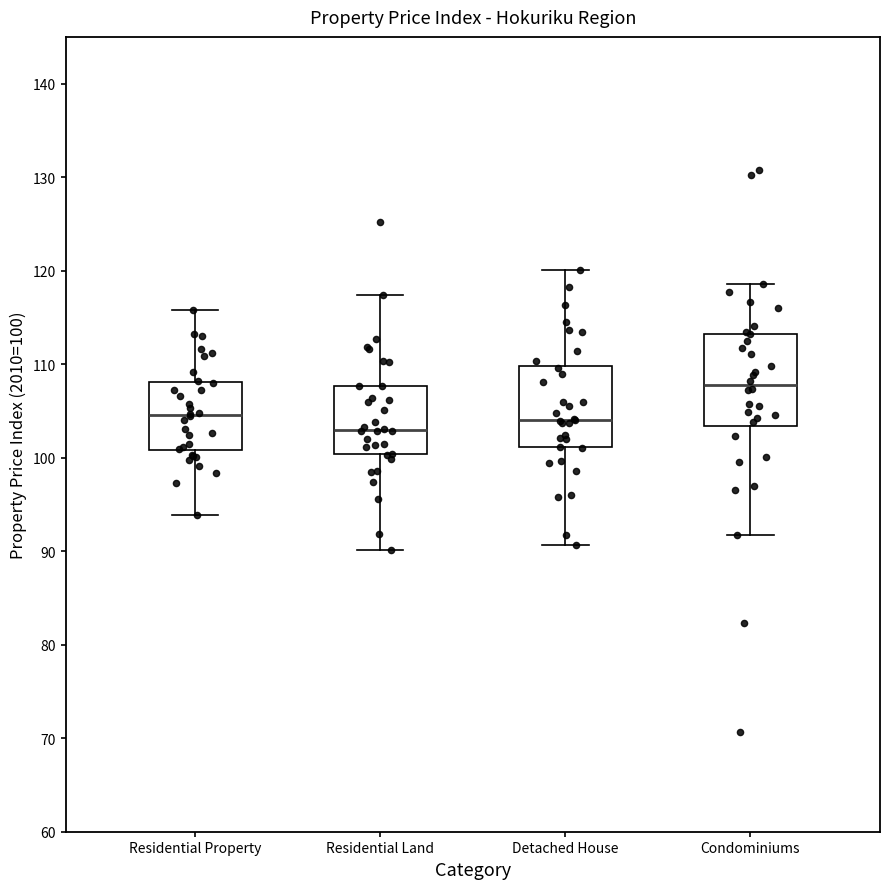

Reading left to right, transcribe this box plot: for each box, give where its median line is, the range the box spans, and where its two whiskers end, as read against the y-axis. The values are not printed on the chart, so give them approximately, as read against the axis.

Residential Property: median 105, box 101 to 108, whiskers 94 to 116
Residential Land: median 103, box 100 to 108, whiskers 90 to 117
Detached House: median 104, box 101 to 110, whiskers 91 to 120
Condominiums: median 108, box 103 to 113, whiskers 92 to 119